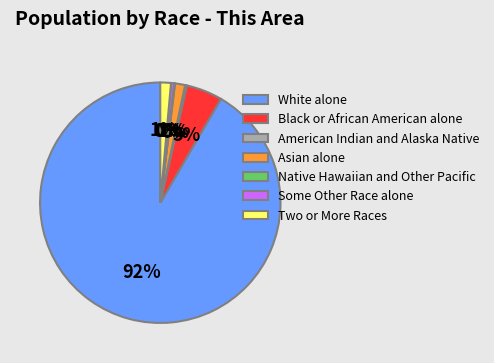

Which category accounts for the majority?

White alone